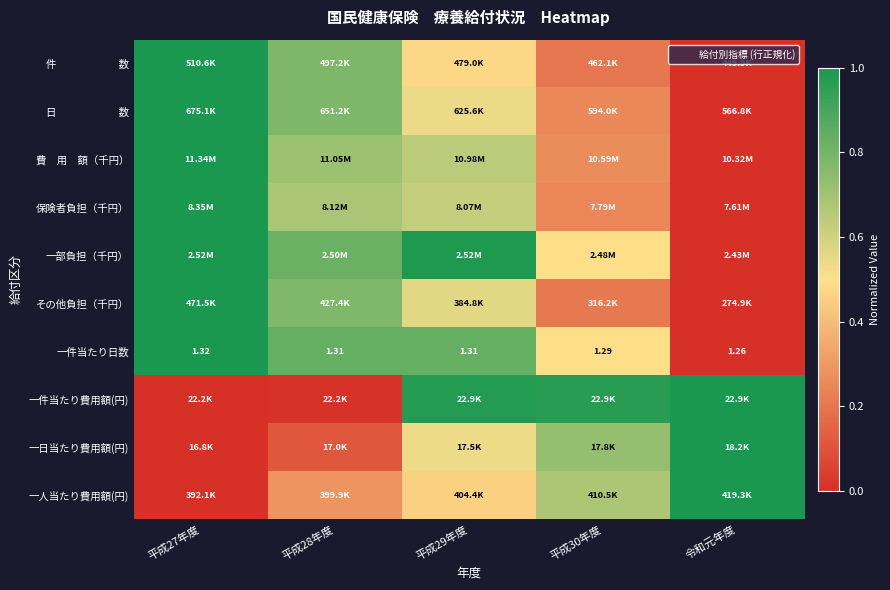

The value of 一件当たり日数 at 平成29年度 is 0.8. True or false?

True